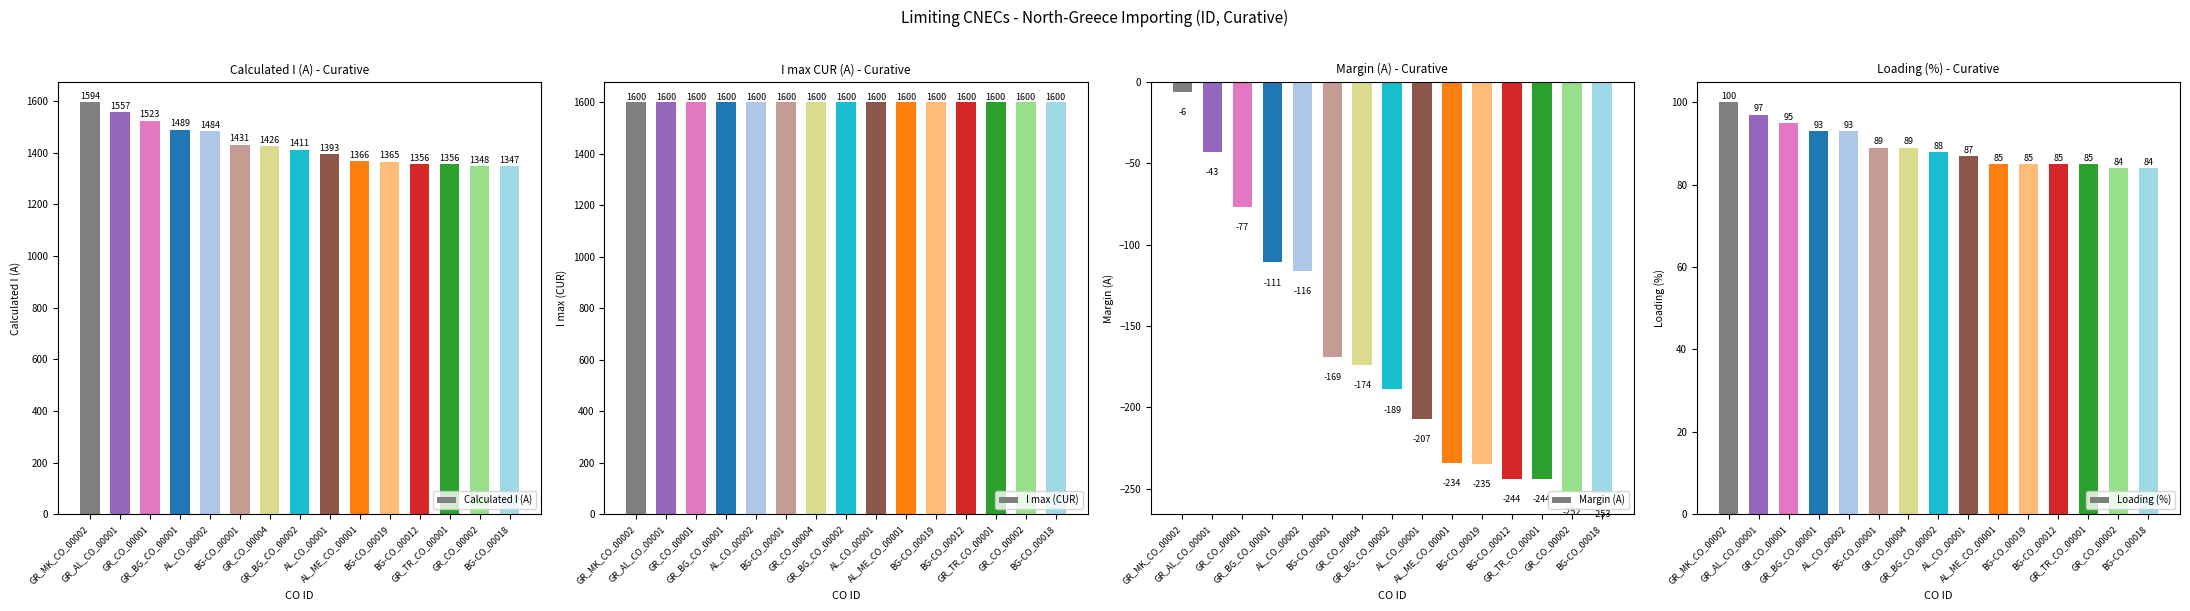

What is the highest value of the Calculated I (A) series?

1594